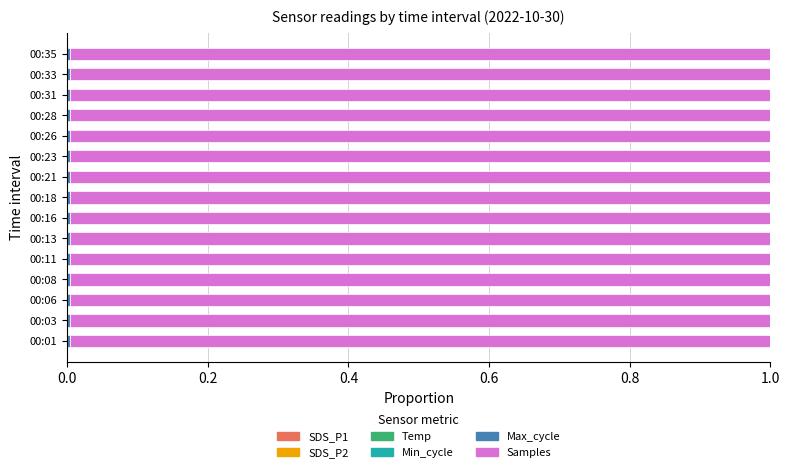

How many data points does each series have?

15